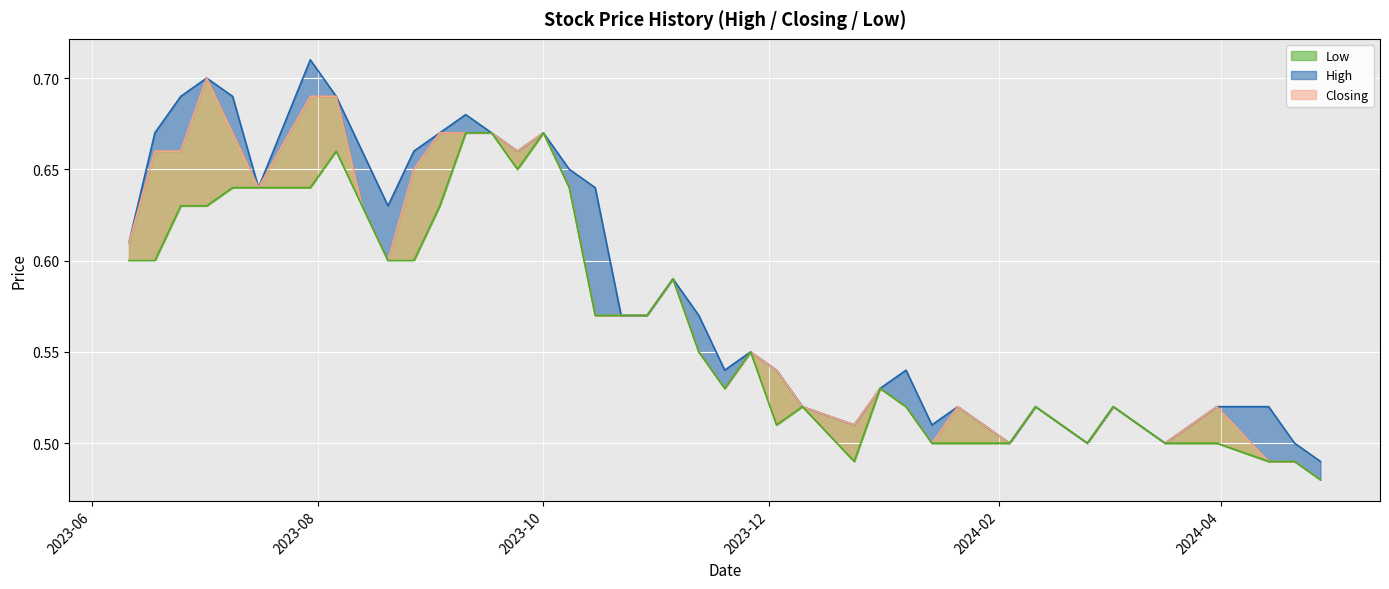

True or false: Low and Closing cross at least once.

False